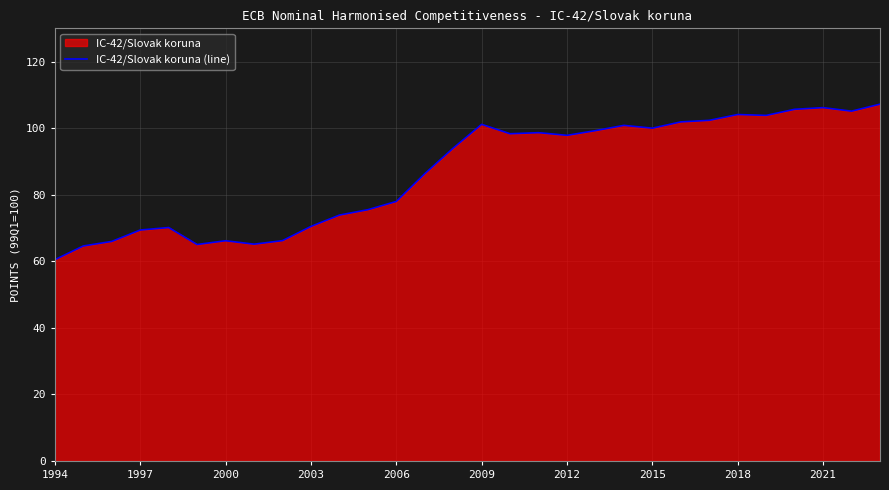

What is the minimum value shown in the chart?

60.5